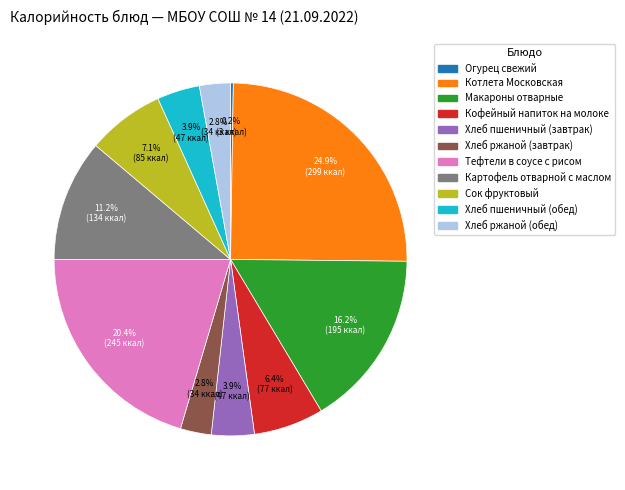

Is it true that Хлеб пшеничный (обед) is 9% of the pie?

False